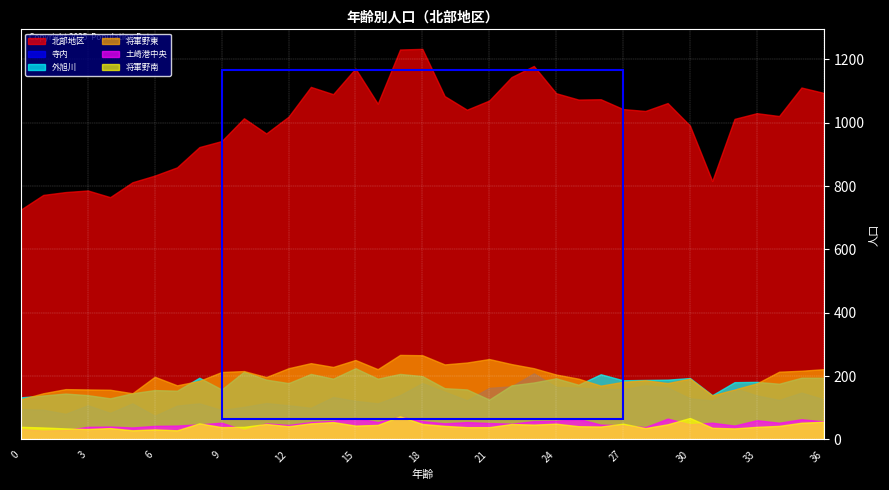

What are all the series names shown in the legend?

北部地区, 寺内, 外旭川, 将軍野東, 土崎港中央, 将軍野南